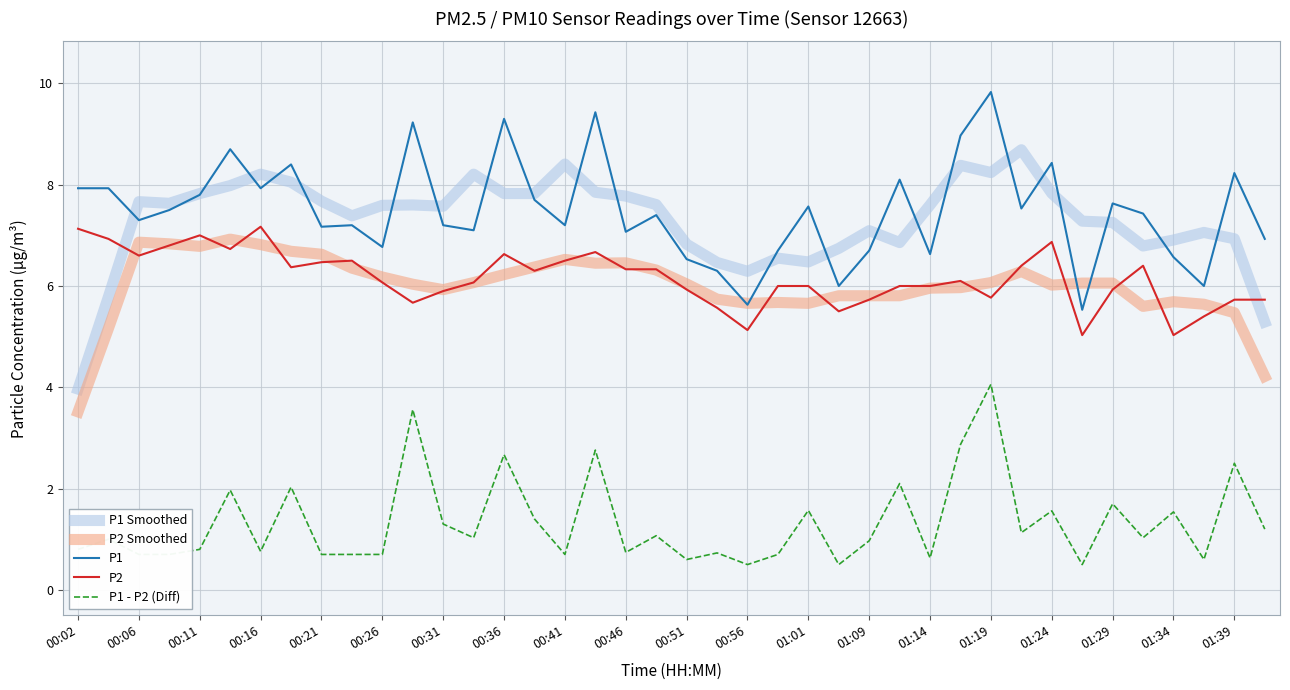

What is the minimum value for P1 Smoothed?

4.0